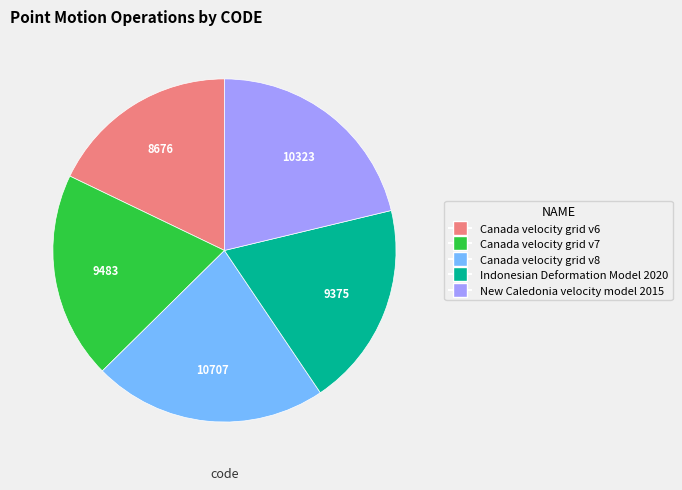

Between New Caledonia velocity model 2015 and Canada velocity grid v7, which is larger?

New Caledonia velocity model 2015